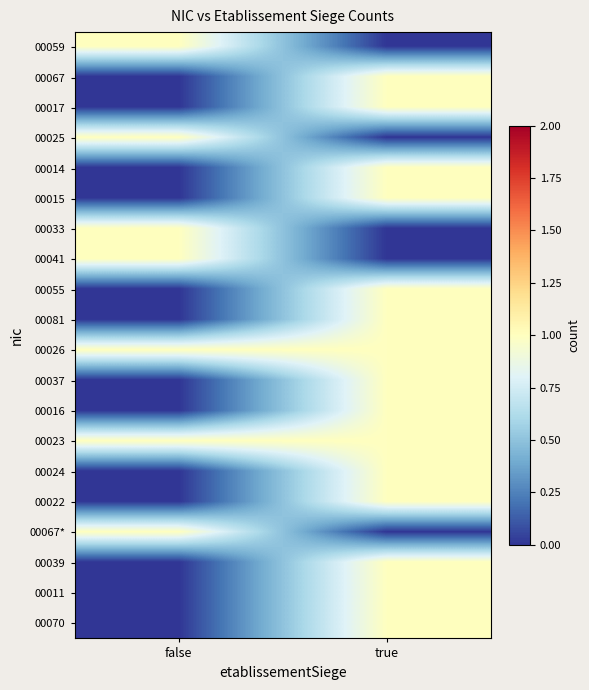

Which series has the largest total across all categories?

00026